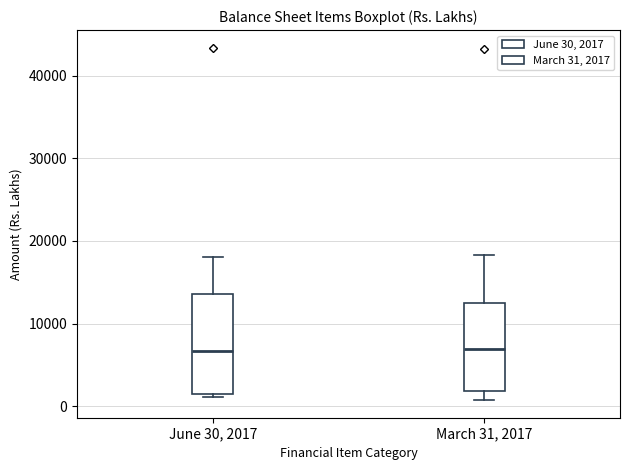

Where does the upper whisker of the box for June 30, 2017 end on the y-axis? The values are not printed on the chart, so give them approximately, as read against the axis.

18000